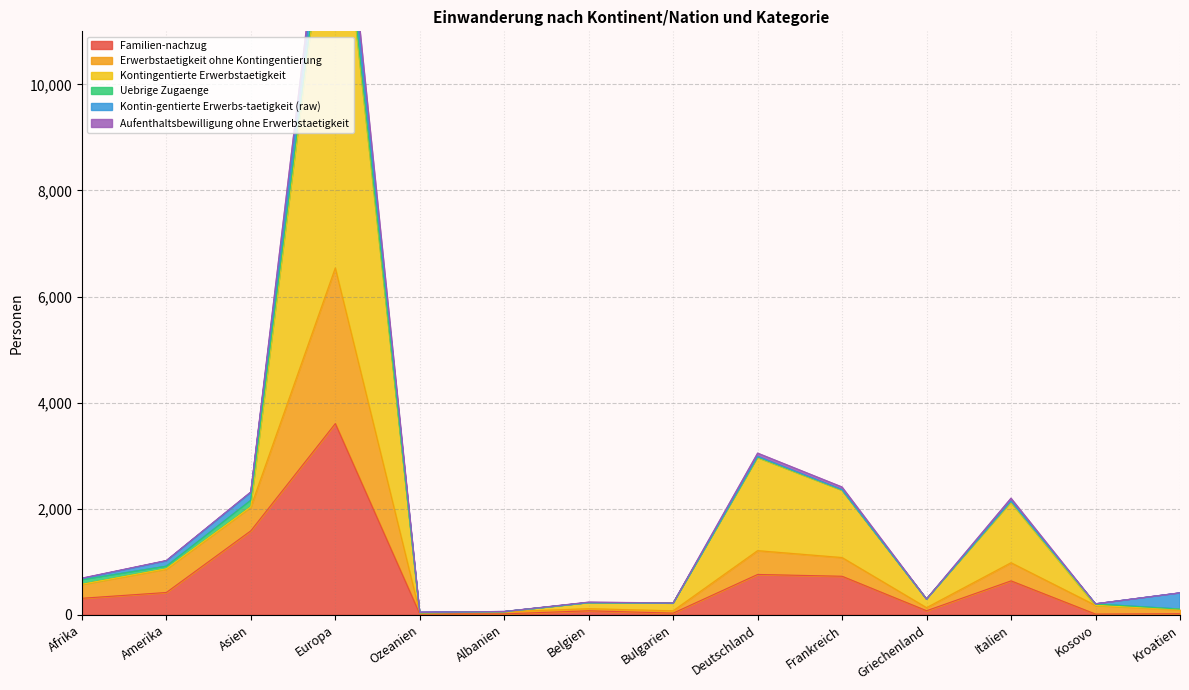

At which label does Familien-nachzug reach its minimum?

Kosovo